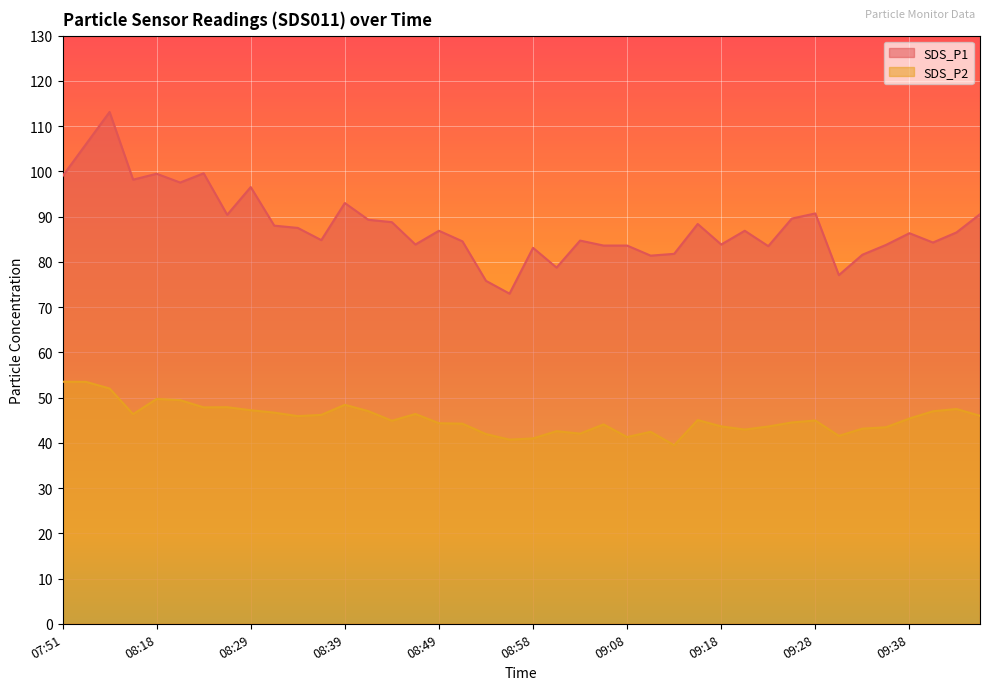

What is the sum of all SDS_P2 values?

1815.2